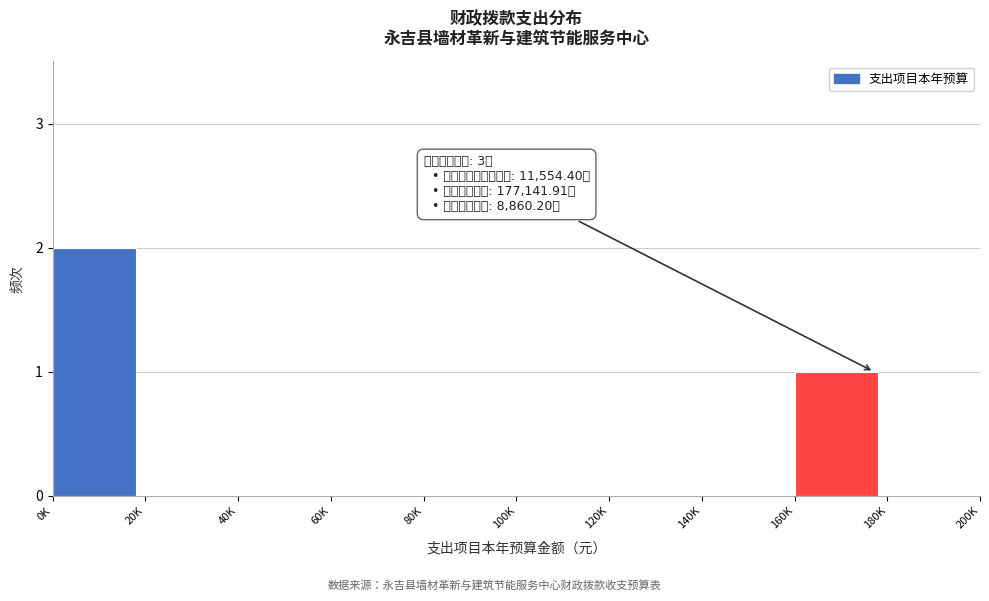

Reading right to left, extract all data points from this chart.

180K=0	160K=1	140K=0	120K=0	100K=0	80K=0	60K=0	40K=0	20K=0	0K=2